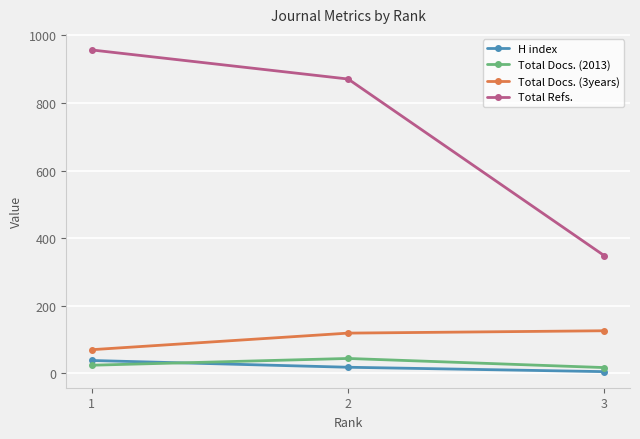

Which series has the largest range (max minus min)?

Total Refs.